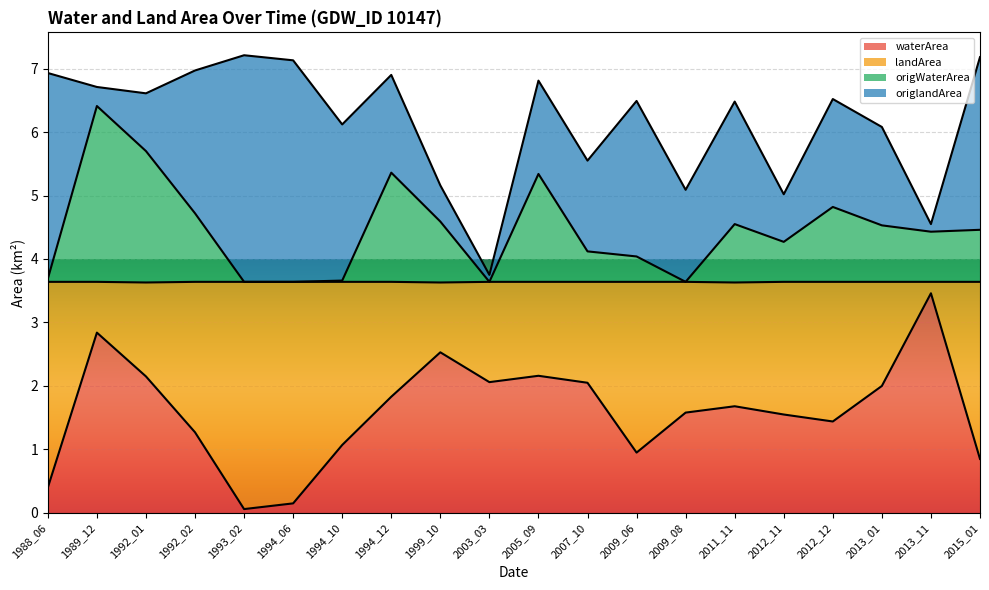

Rank the categories by waterArea value from highest to lowest.

2013_11, 1989_12, 1999_10, 2005_09, 1992_01, 2003_03, 2007_10, 2013_01, 1994_12, 2011_11, 2009_08, 2012_11, 2012_12, 1992_02, 1994_10, 2009_06, 2015_01, 1988_06, 1994_06, 1993_02